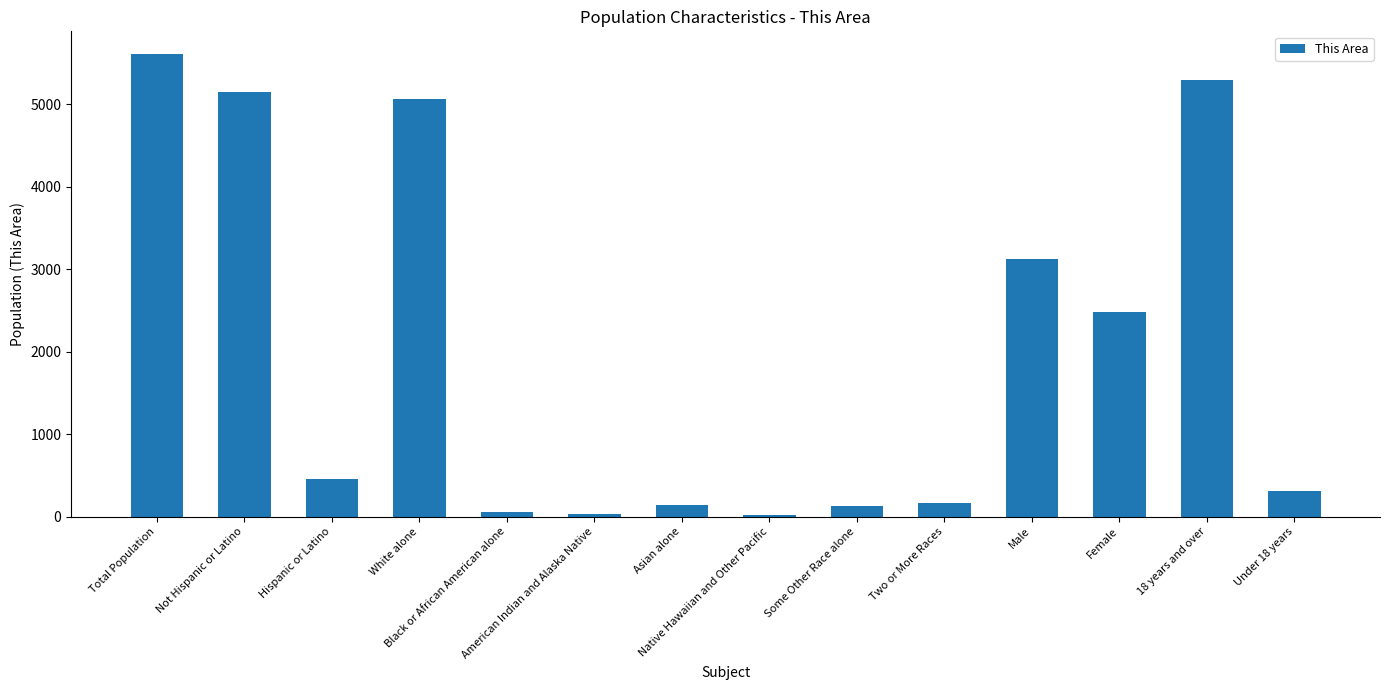

Does the chart contain stacked bars?

No